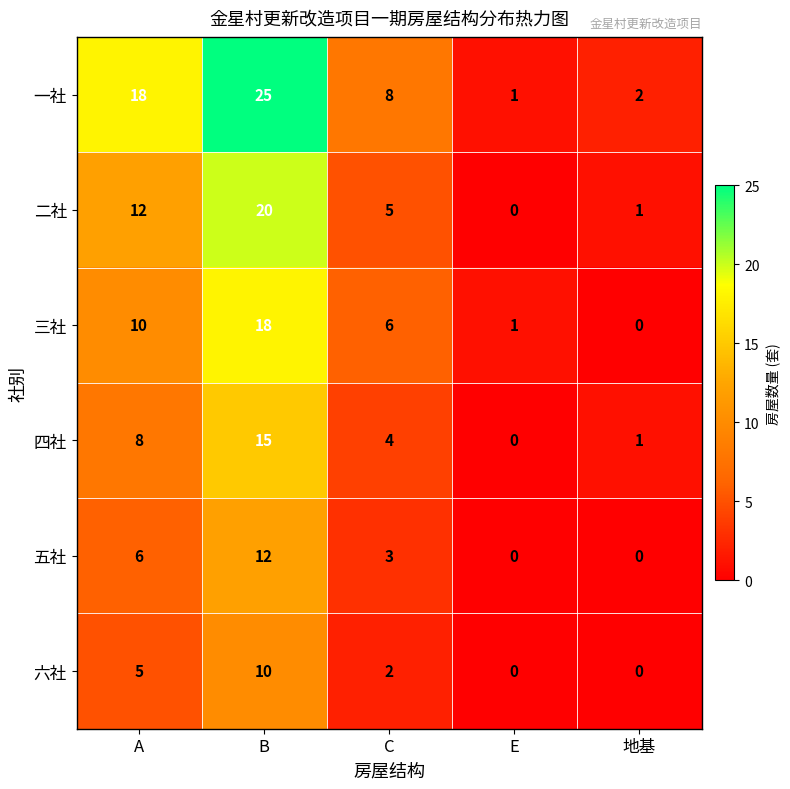

At which label is 二社 closest to 10?

A